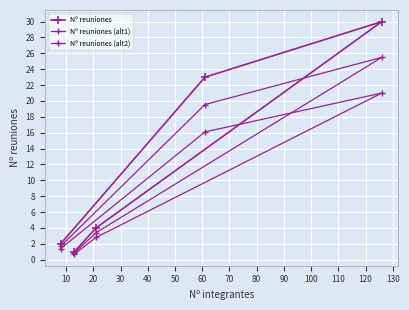

What is the value of the Nº reuniones (alt2) point at the 4th from the left?

16.1